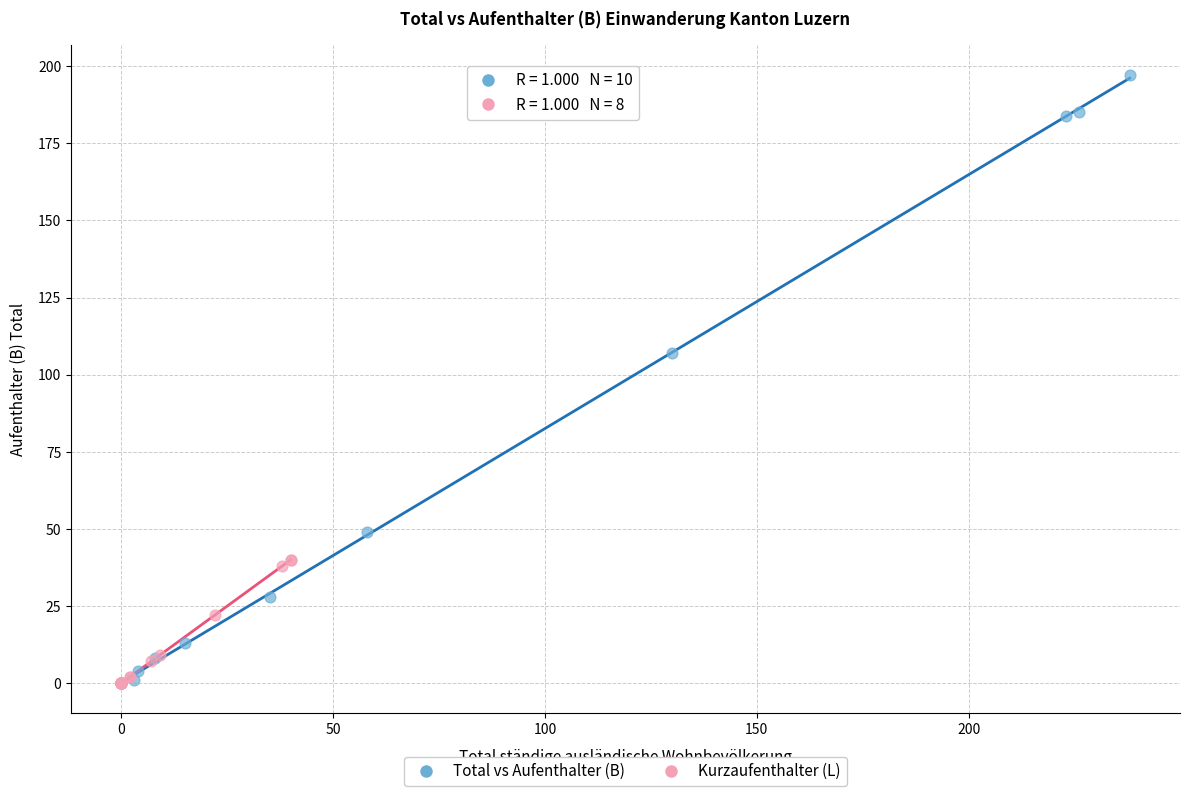

Which series has the largest Y range (max minus min)?

Total vs Aufenthalter (B)